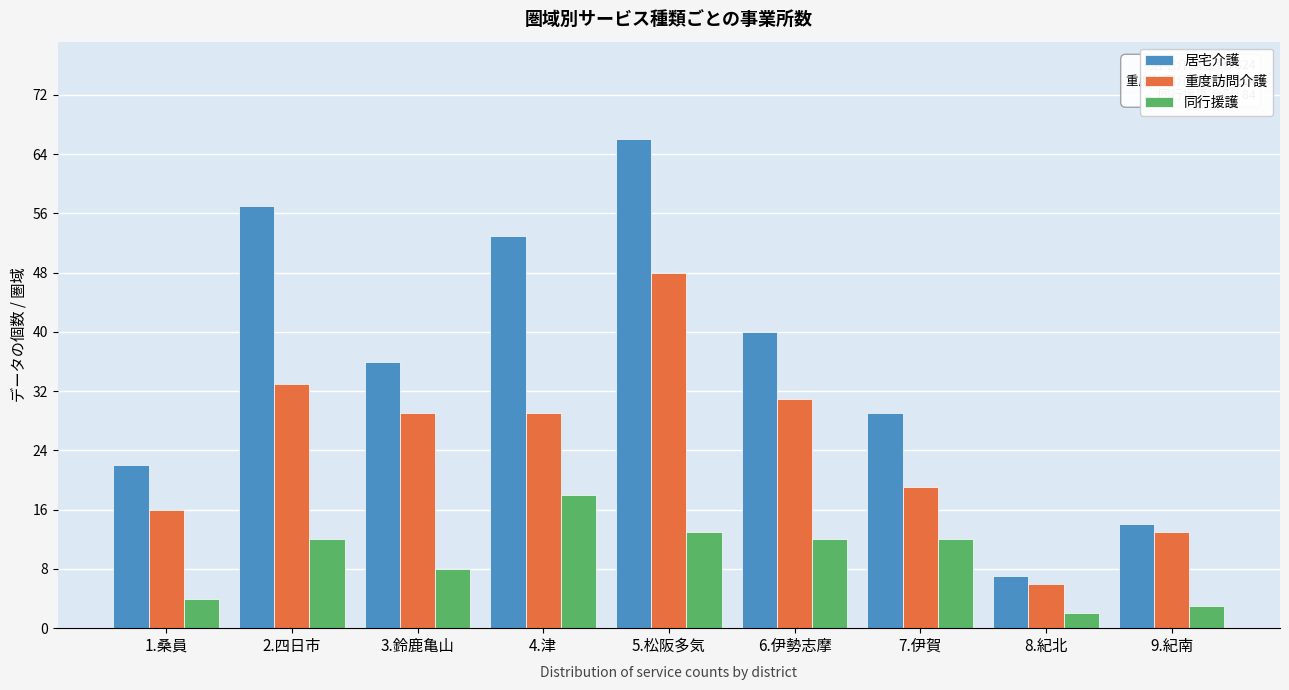

Reading left to right, extract all data points from this chart.

居宅介護: 22	57	36	53	66	40	29	7	14
重度訪問介護: 16	33	29	29	48	31	19	6	13
同行援護: 4	12	8	18	13	12	12	2	3